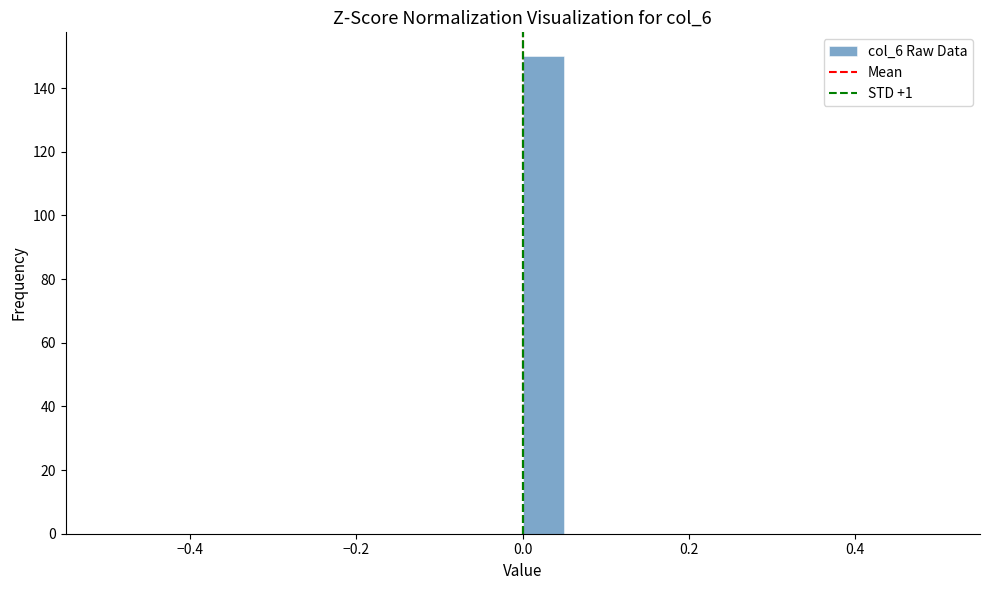

Around what value on the x-axis is the tallest bar? Give the approximate position of its centre, as read against the axis.

0.02